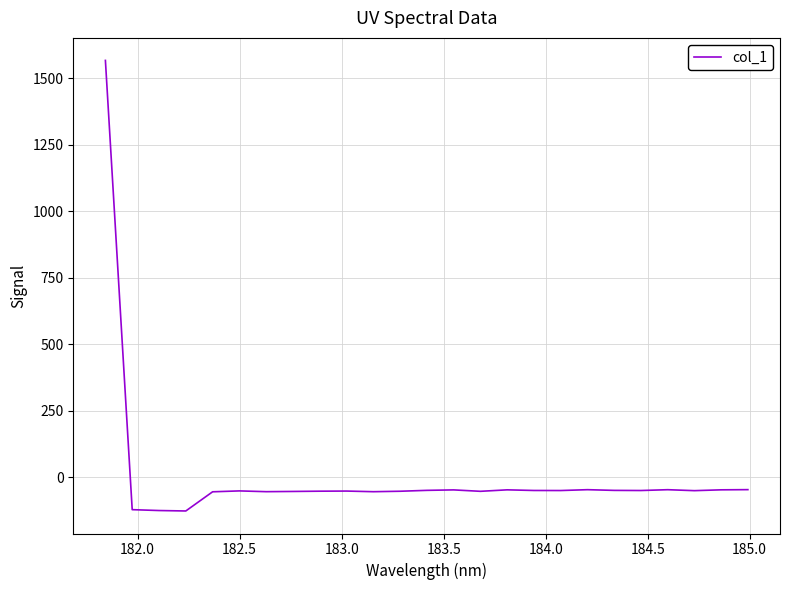

What is the greatest value displayed?

1566.9